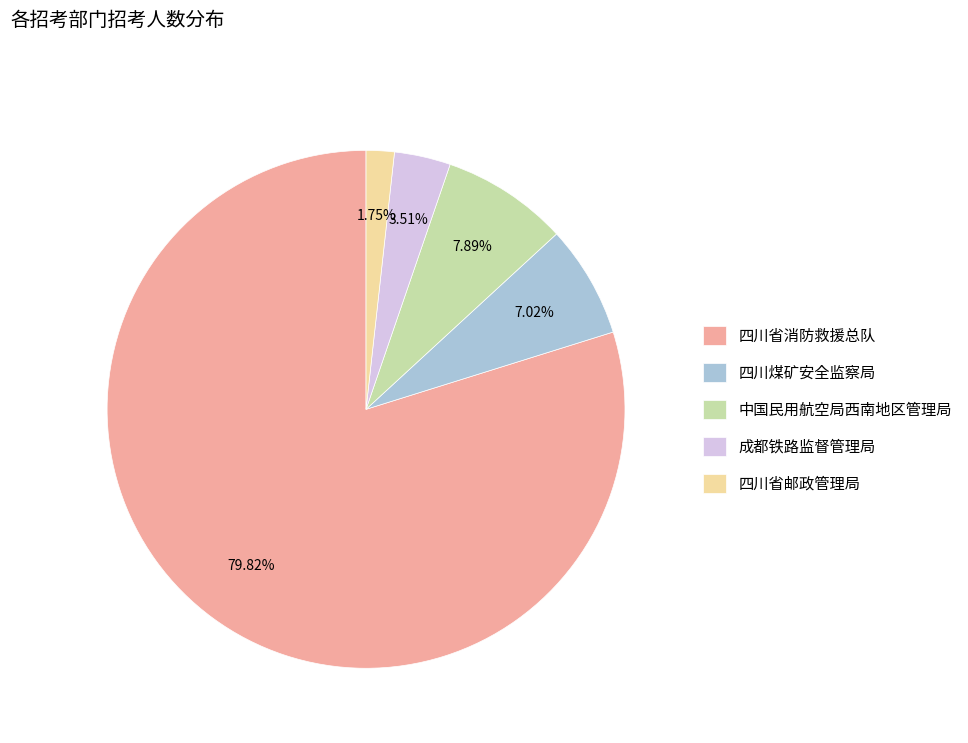

Which has a higher value, 中国民用航空局西南地区管理局 or 四川省消防救援总队?

四川省消防救援总队